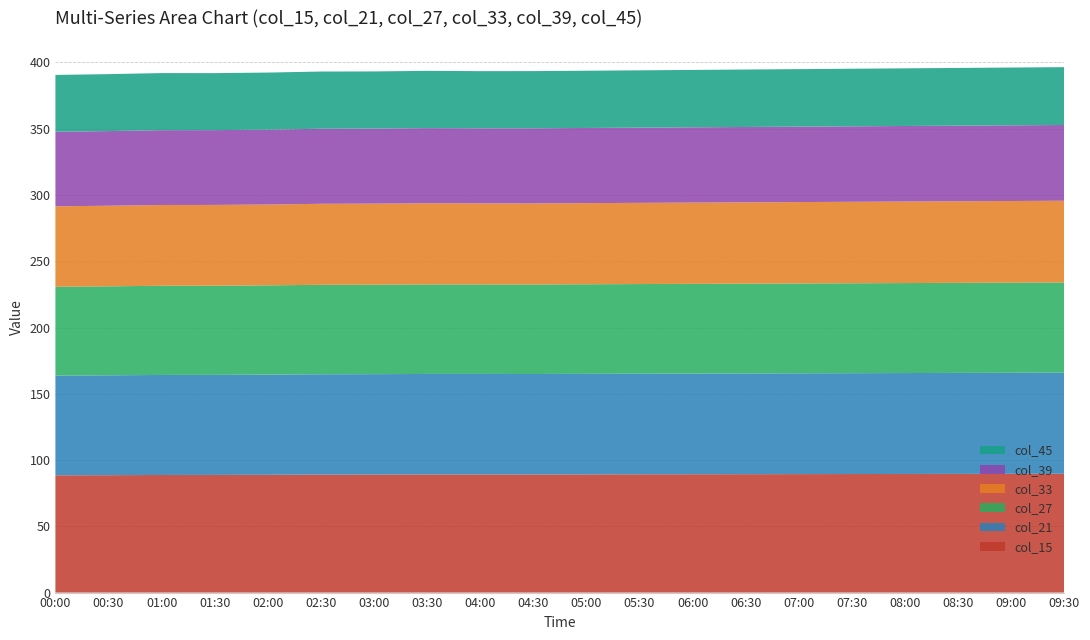

Reading left to right, what are all the values shown in this chart?

Series A: 00:00=88.5	00:30=88.6	01:00=88.7	01:30=88.8	02:00=88.9	02:30=89.0	03:00=89.1	03:30=89.1	04:00=89.2	04:30=89.1	05:00=89.2	05:30=89.2	06:00=89.3	06:30=89.3	07:00=89.4	07:30=89.5	08:00=89.5	08:30=89.5	09:00=89.6	09:30=89.7
Series B: 00:00=75.3	00:30=75.4	01:00=75.5	01:30=75.5	02:00=75.6	02:30=75.7	03:00=75.7	03:30=75.8	04:00=75.8	04:30=75.8	05:00=75.8	05:30=75.9	06:00=76.0	06:30=76.0	07:00=76.0	07:30=76.1	08:00=76.2	08:30=76.2	09:00=76.2	09:30=76.3
Series C: 00:00=67.0	00:30=67.2	01:00=67.3	01:30=67.3	02:00=67.4	02:30=67.5	03:00=67.5	03:30=67.6	04:00=67.6	04:30=67.6	05:00=67.6	05:30=67.7	06:00=67.7	06:30=67.8	07:00=67.8	07:30=67.8	08:00=67.9	08:30=68.0	09:00=68.0	09:30=68.0
Series D: 00:00=60.7	00:30=60.8	01:00=60.9	01:30=60.9	02:00=61.0	02:30=61.1	03:00=61.1	03:30=61.2	04:00=61.2	04:30=61.2	05:00=61.2	05:30=61.3	06:00=61.3	06:30=61.4	07:00=61.4	07:30=61.5	08:00=61.5	08:30=61.6	09:00=61.6	09:30=61.7
Series E: 00:00=56.2	00:30=56.3	01:00=56.5	01:30=56.4	02:00=56.5	02:30=56.6	03:00=56.6	03:30=56.7	04:00=56.6	04:30=56.7	05:00=56.7	05:30=56.8	06:00=56.8	06:30=56.9	07:00=56.9	07:30=57.0	08:00=57.0	08:30=57.0	09:00=57.1	09:30=57.1
Series F: 00:00=42.9	00:30=43.0	01:00=43.1	01:30=43.0	02:00=43.1	02:30=43.2	03:00=43.1	03:30=43.2	04:00=43.1	04:30=43.2	05:00=43.2	05:30=43.2	06:00=43.3	06:30=43.4	07:00=43.4	07:30=43.5	08:00=43.5	08:30=43.5	09:00=43.6	09:30=43.6